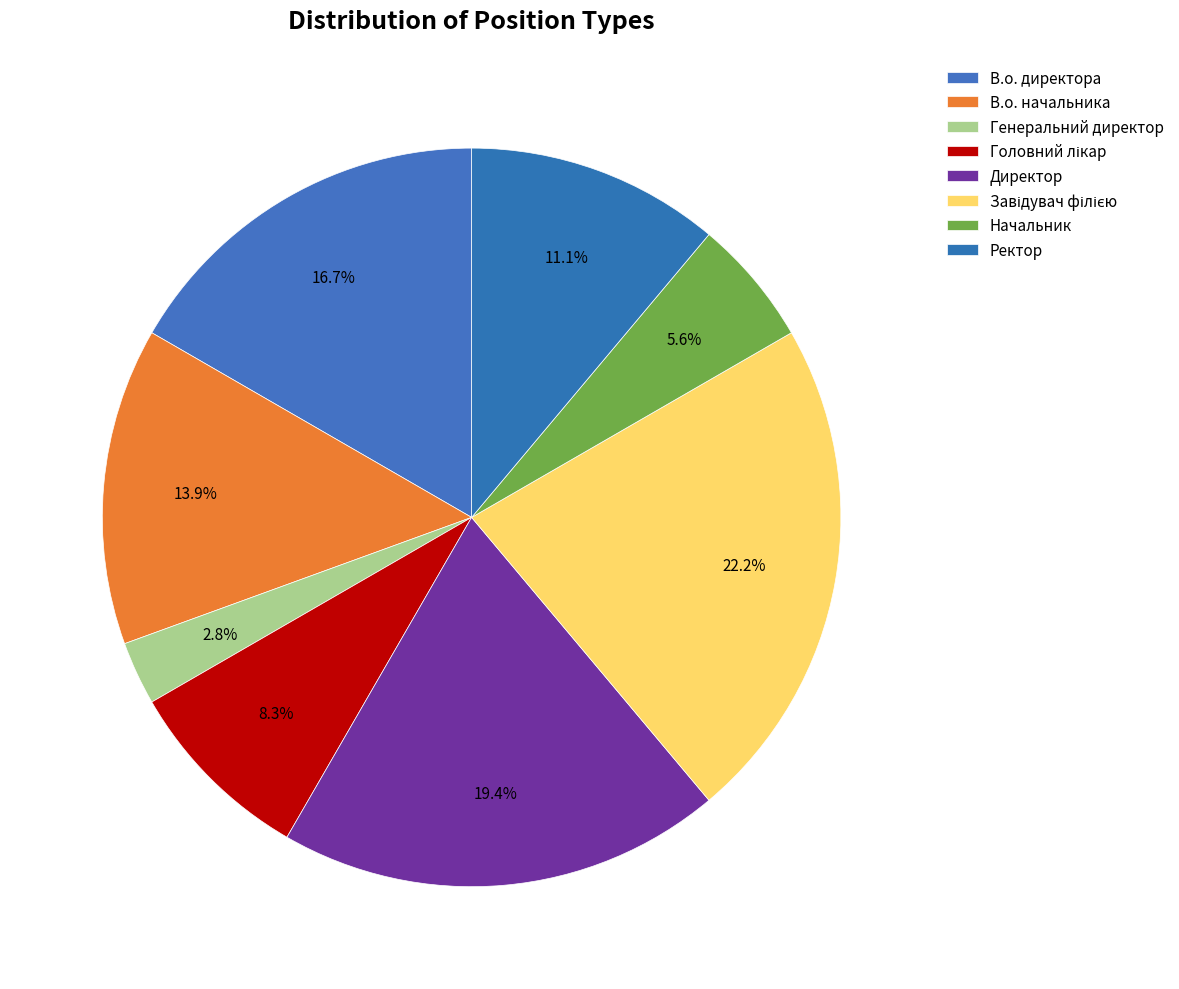

To the nearest percent, what percentage of the pie is Завідувач філією?

22%